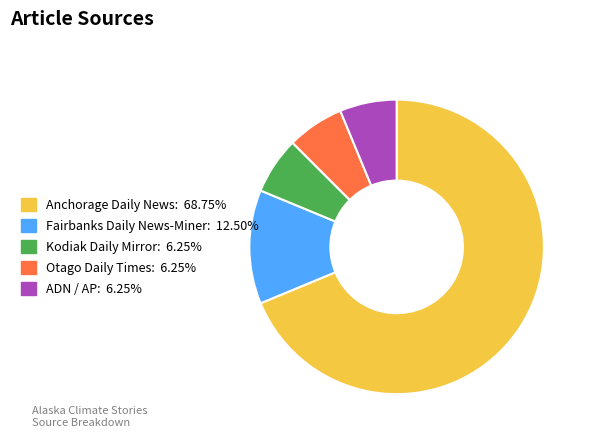

Approximately how many times larger is the value at ADN / AP: 6.25% compared to Otago Daily Times: 6.25%?

1.0